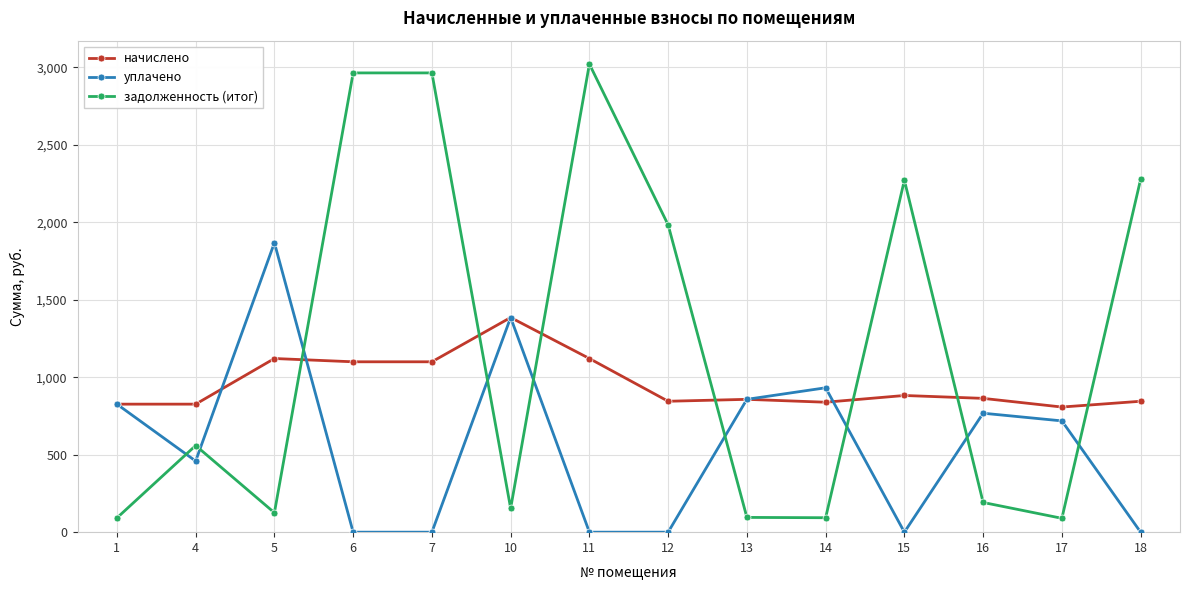

At 18, list the series in order from smallest to largest.

уплачено, начислено, задолженность (итог)